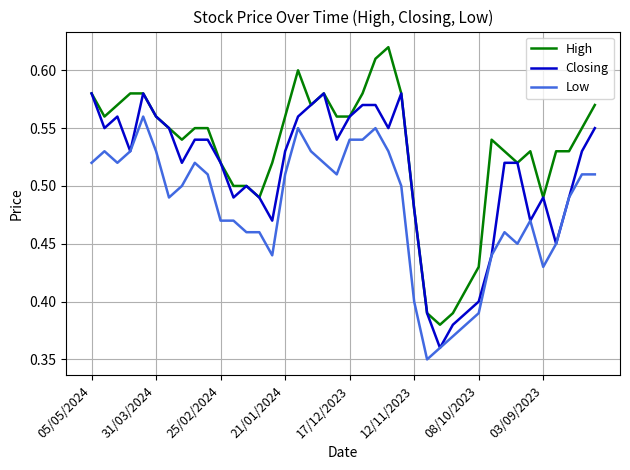

List the series in order of their peak value, highest first.

High, Closing, Low